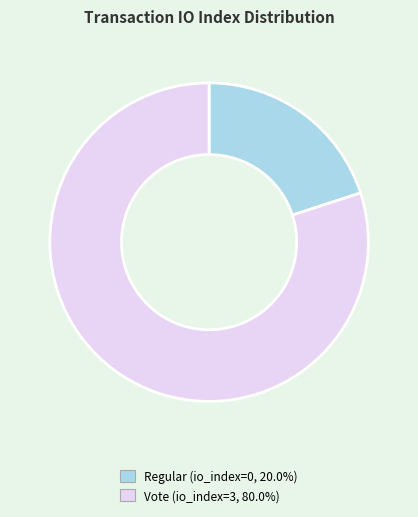

Approximately how many times larger is the value at Vote (io_index=3, 80.0%) compared to Regular (io_index=0, 20.0%)?

4.0